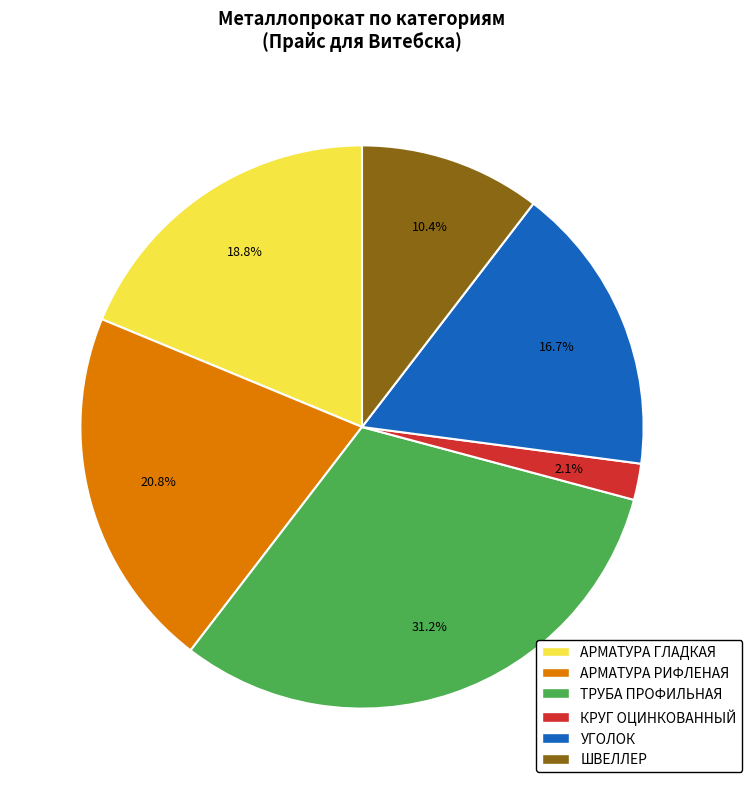

What percentage is NOT represented by УГОЛОК?

83.3%